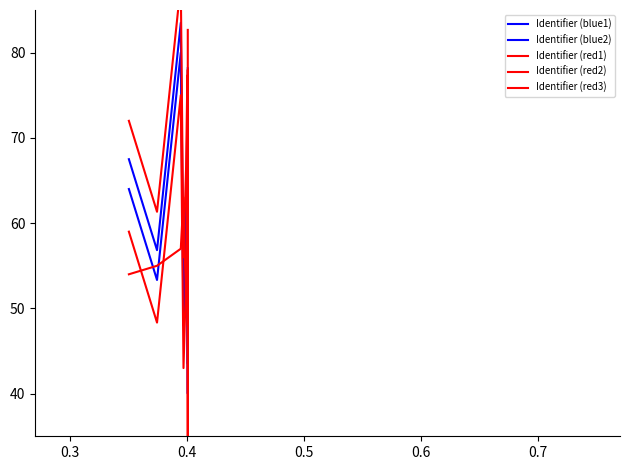

Is this an area chart (filled region under the line)?

No